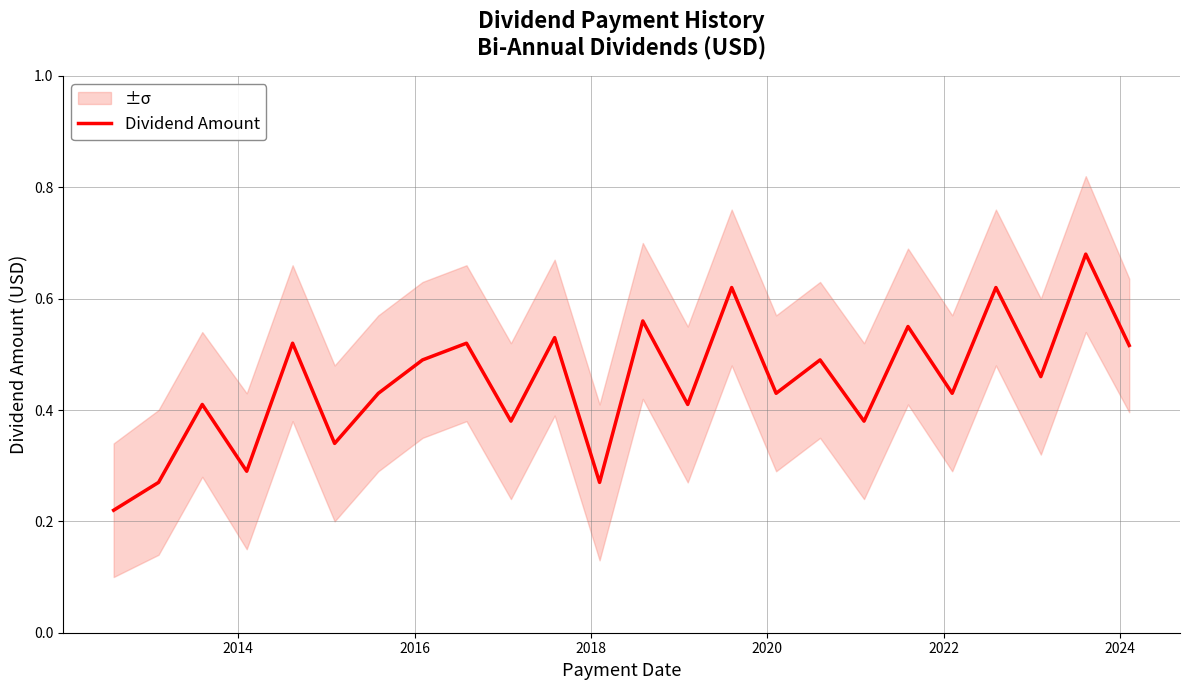

How many interior local peaks (higher than both neighbors) does the data have?

10